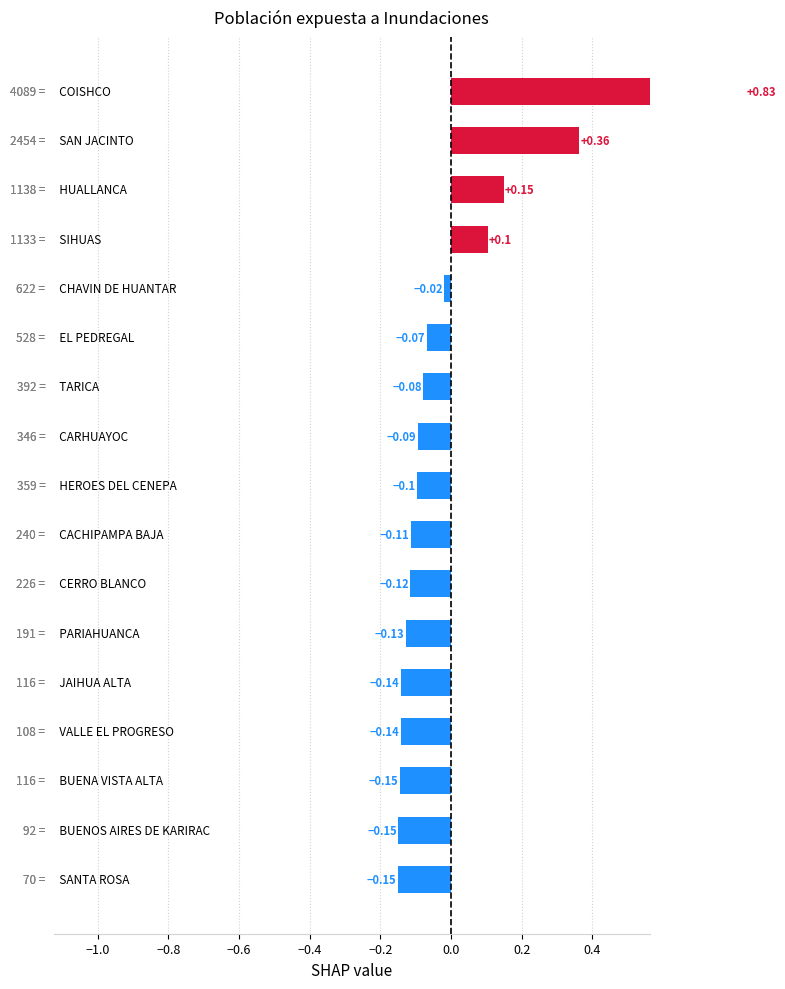

How many values are above zero?

4